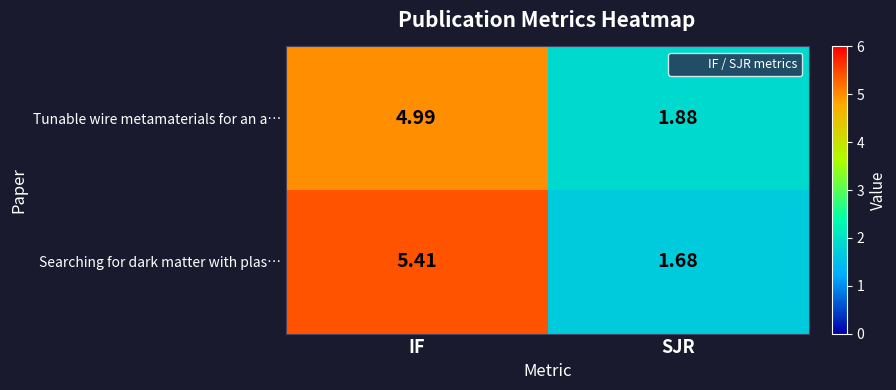

What is the spread (max minus min) of values at IF?

0.4